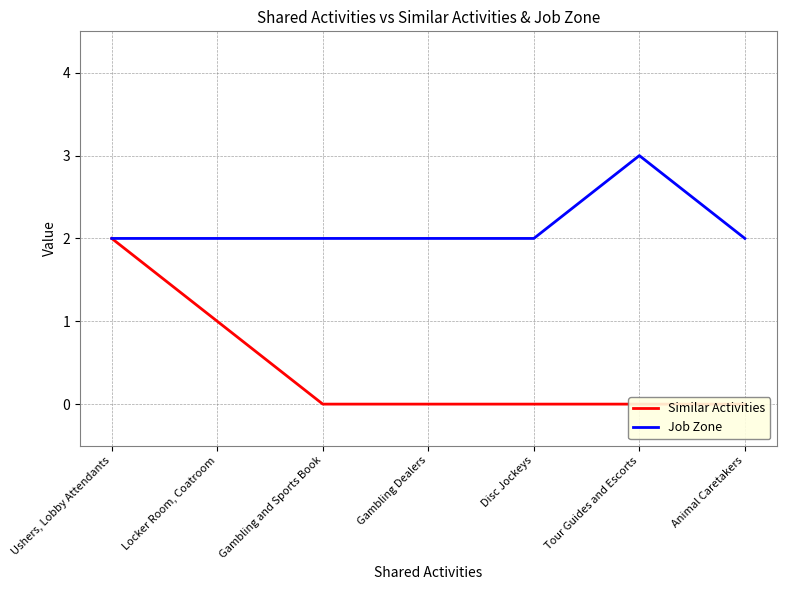

Which series has the largest total across all categories?

Job Zone